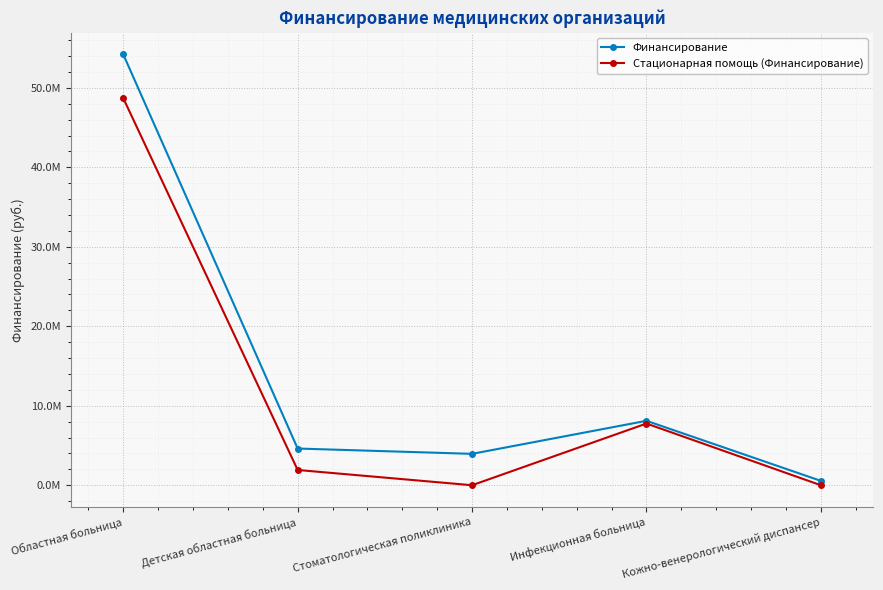

At how many categories does at least one series exceed 19229965?

1